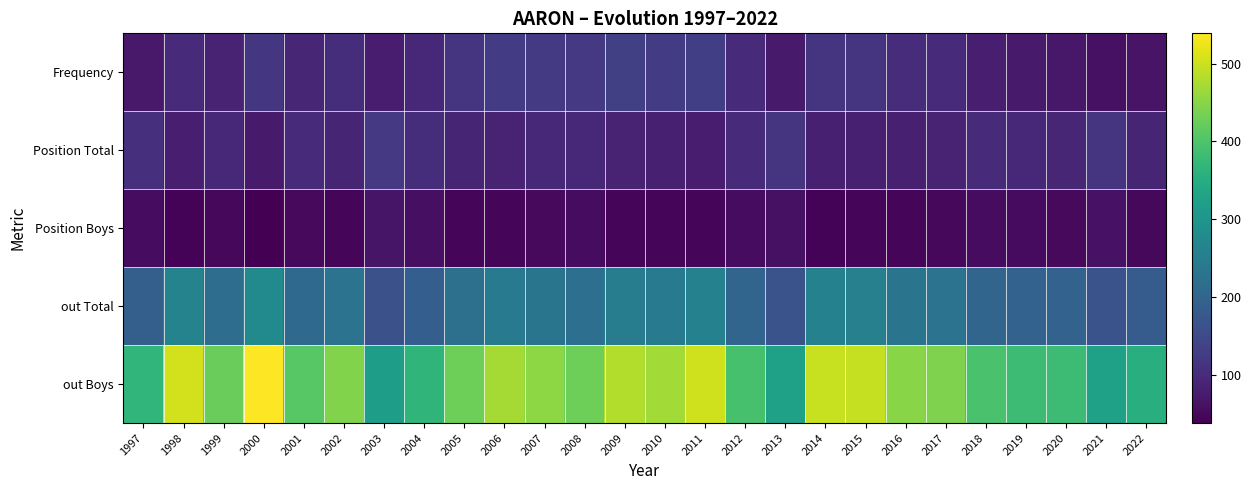

How many distinct data groups are displayed?

5